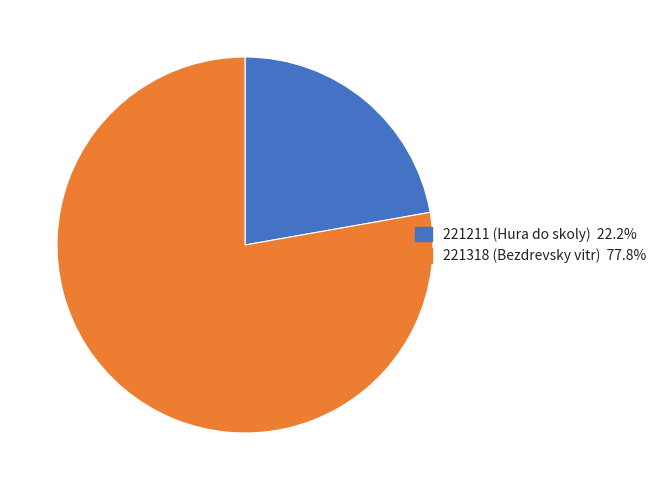

Is 221318 the majority of the pie?

Yes